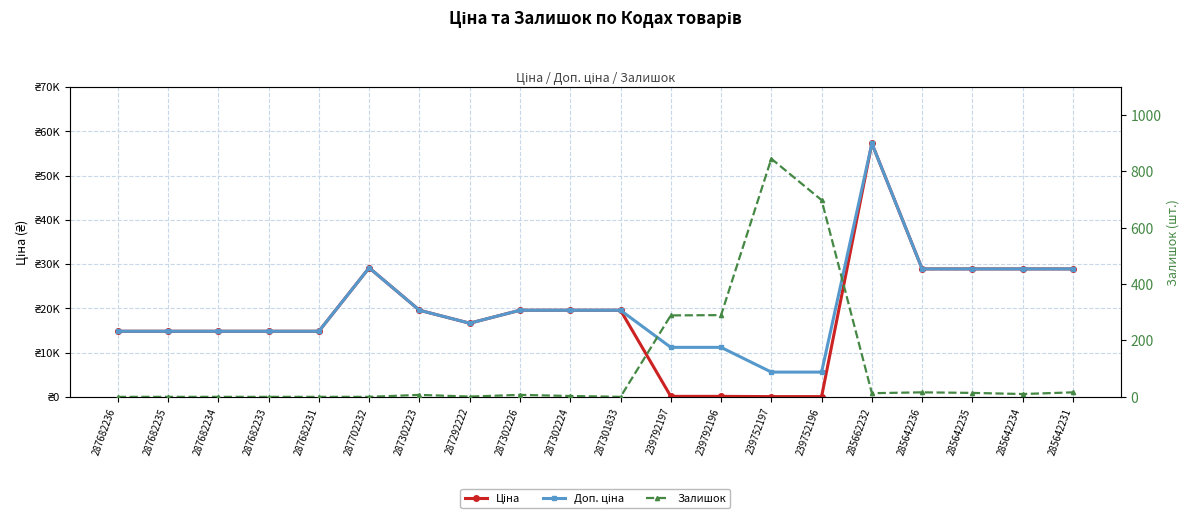

At which category does Ціна reach its first local valley?

287292222